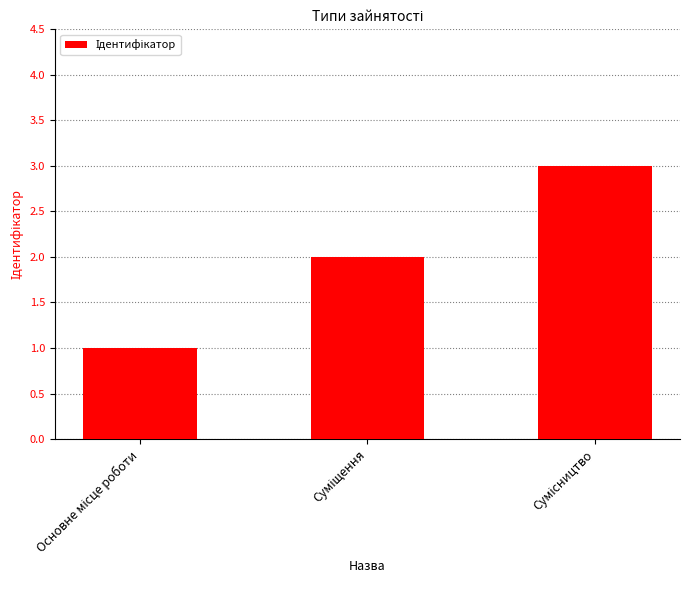

How many bars are there in total?

3